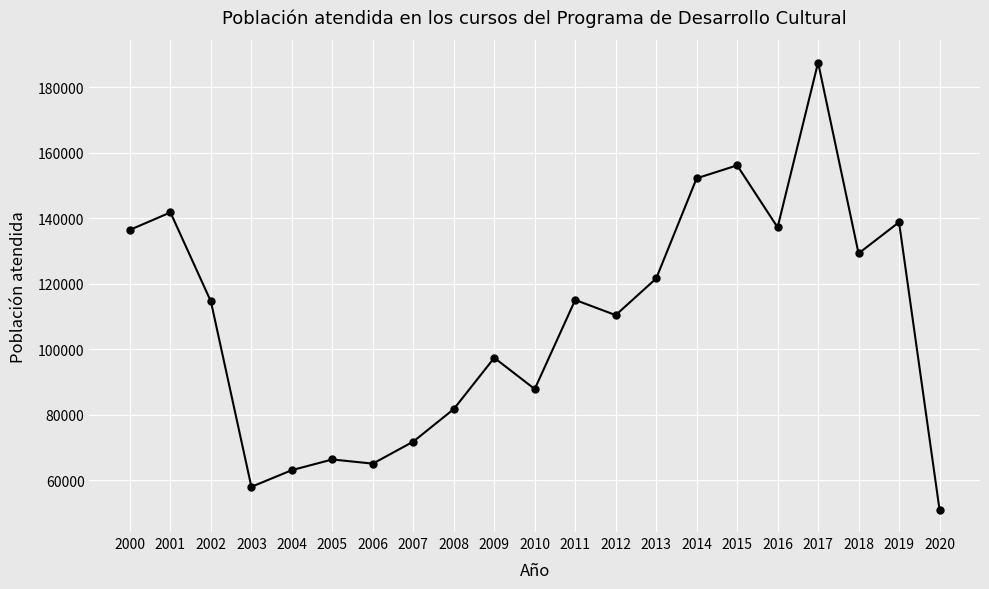

Is it true that the value at 2005 is 90045?

False